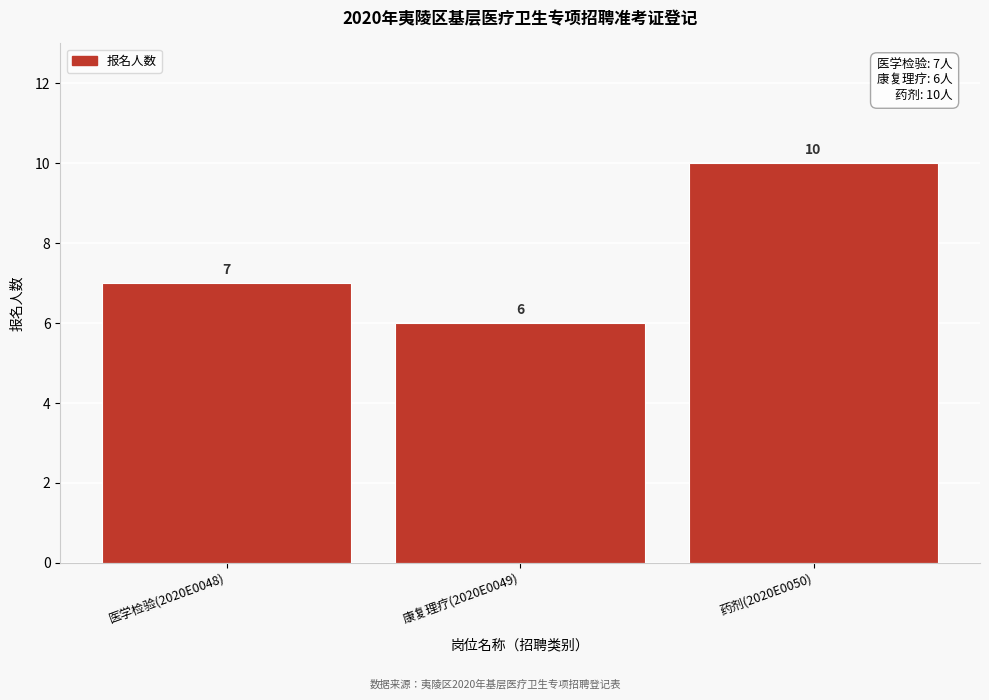

Reading left to right, extract all data points from this chart.

医学检验(2020E0048)=7	康复理疗(2020E0049)=6	药剂(2020E0050)=10